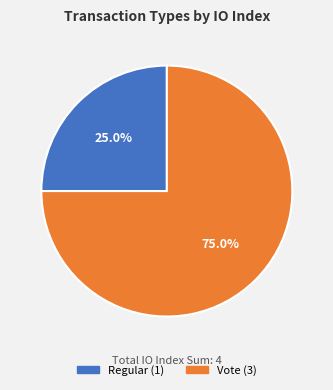

Which slice is the smallest?

Regular